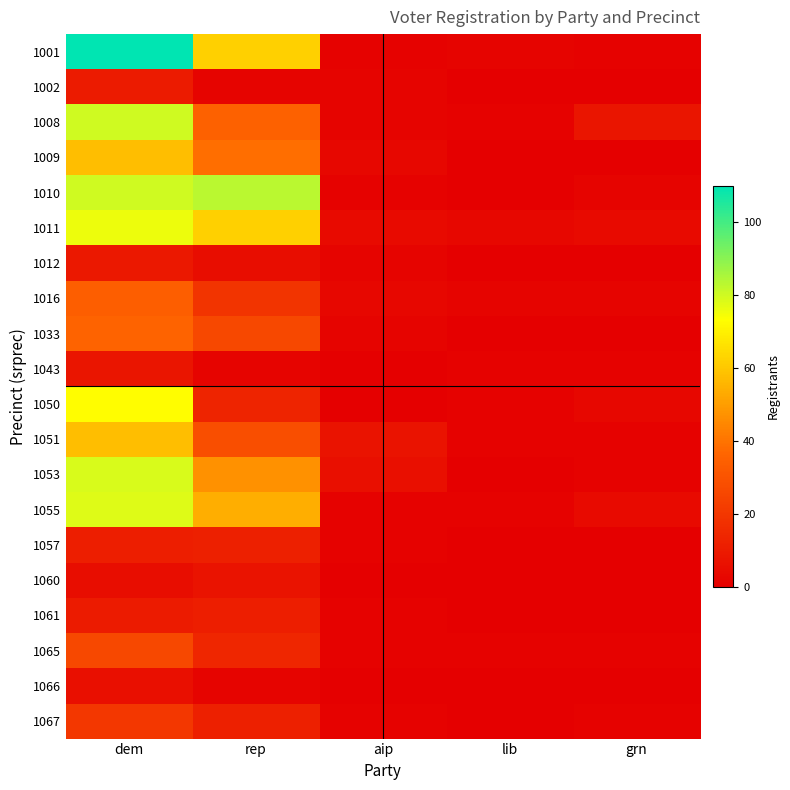

Count the number of data series in this chart.

20